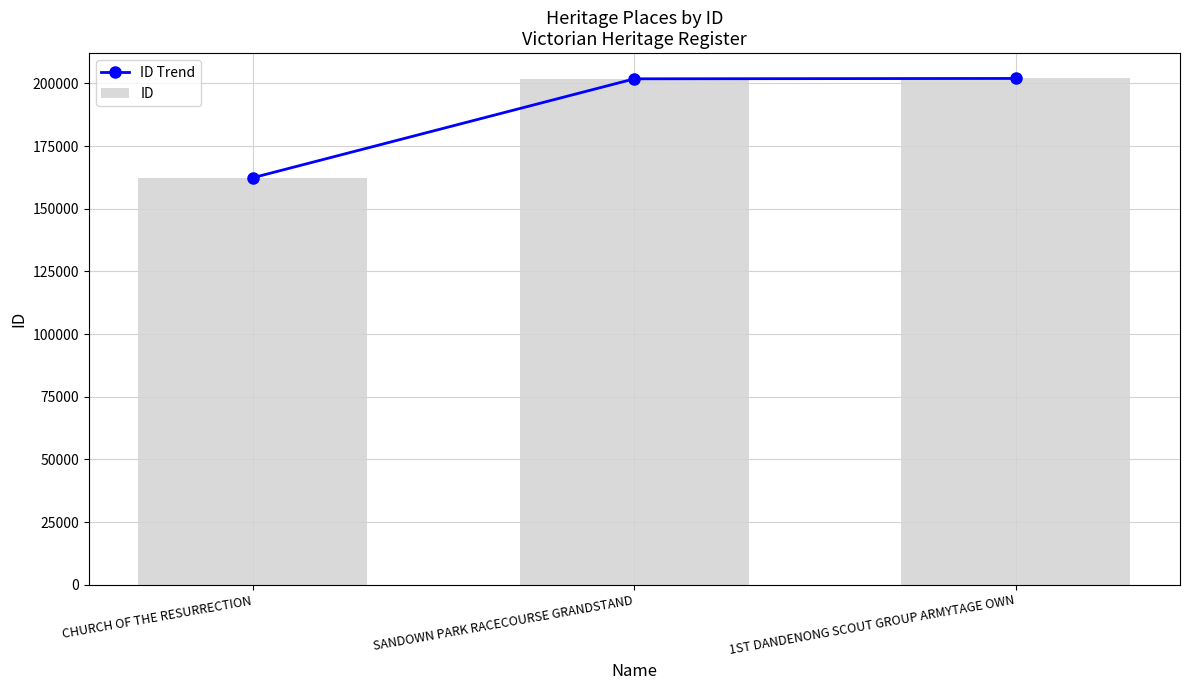

Which series has the largest total across all categories?

ID Trend